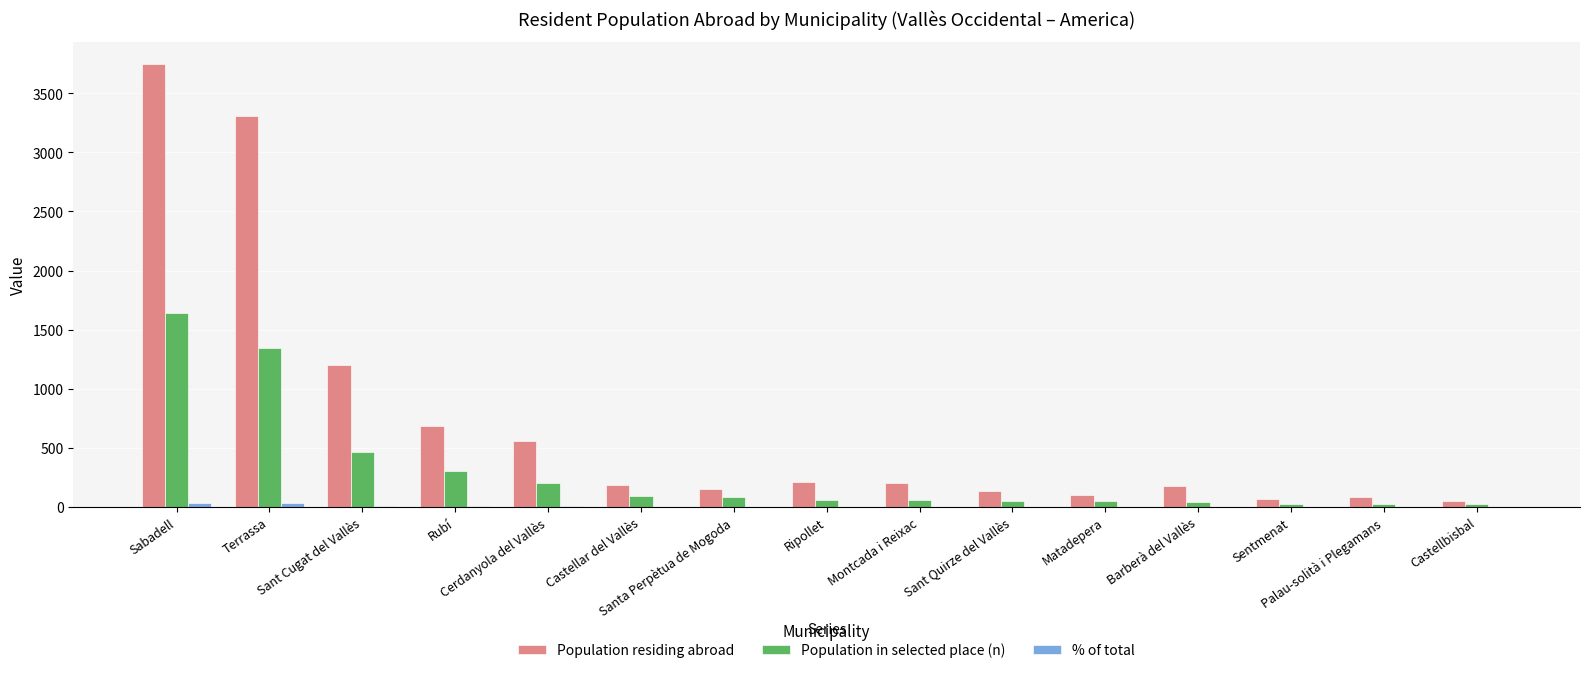

What is the sum of all Population in selected place (n) values?

4456.0